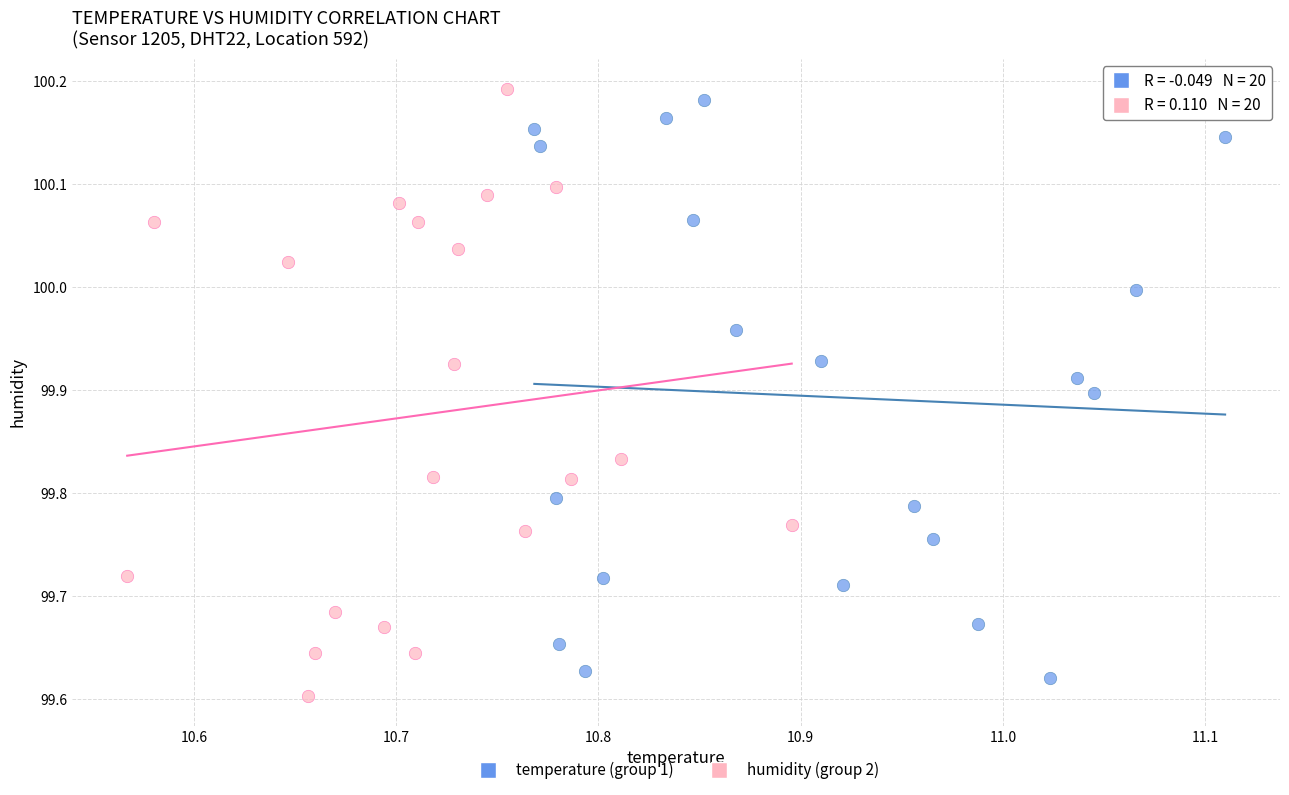

Which series has the largest Y range (max minus min)?

humidity (group 2)